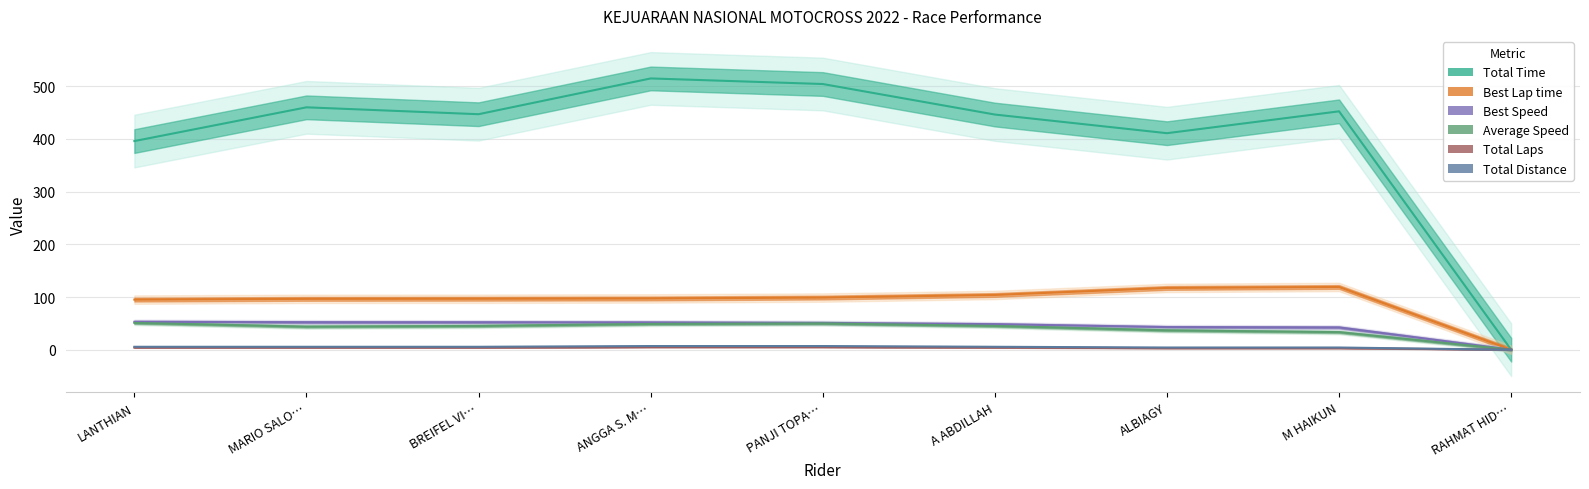

What is the difference between the Best Speed values at MARIO SALO… and ANGGA S. M…?

0.4